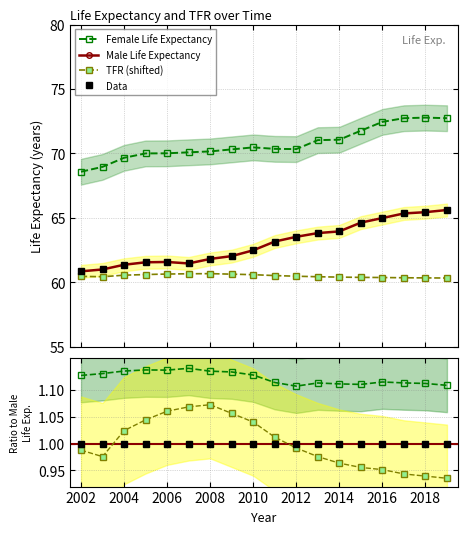

Reading left to right, what are all the values shown in this chart?

Male Life Expectancy: 60.8	61.0	61.3	61.5	61.6	61.5	61.8	62.0	62.5	63.2	63.5	63.8	63.9	64.6	65.0	65.3	65.4	65.6
Female Life Expectancy: 68.6	69.0	69.7	70.0	70.0	70.1	70.2	70.3	70.5	70.4	70.3	71.0	71.1	71.8	72.4	72.7	72.8	72.7
TFR: 60.5	60.4	60.5	60.6	60.6	60.6	60.7	60.6	60.6	60.5	60.5	60.4	60.4	60.4	60.4	60.3	60.3	60.3